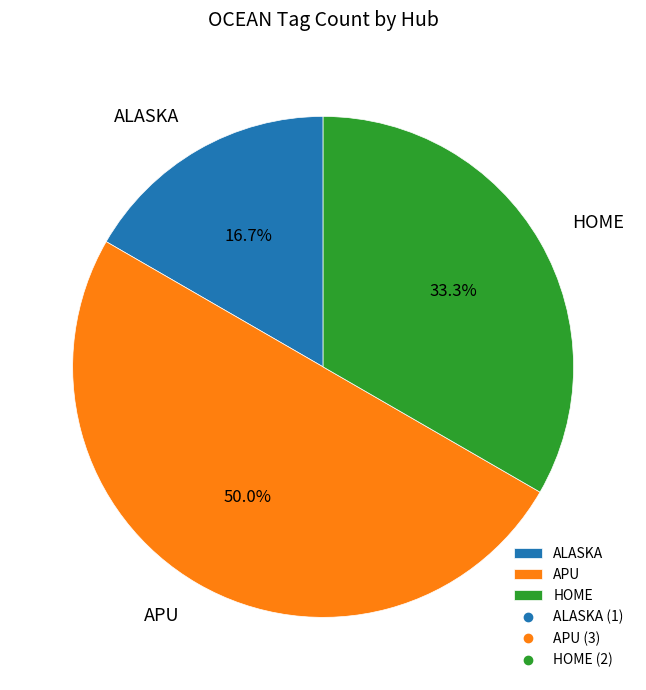

To the nearest percent, what portion does APU represent?

50%